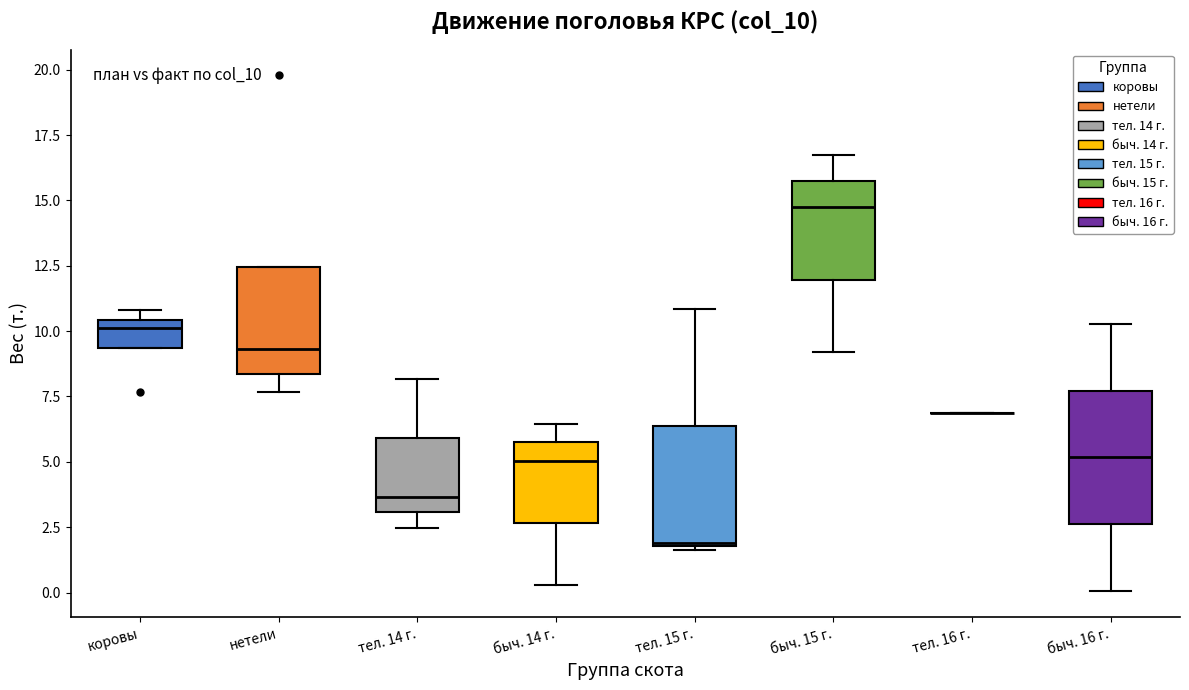

Reading left to right, transcribe this box plot: for each box, give where its median line is, the range the box spans, and where its two whiskers end, as read against the y-axis. The values are not printed on the chart, so give them approximately, as read against the axis.

коровы: median 10.0, box 9.5 to 10.5, whiskers 9.5 to 11.0
нетели: median 9.5, box 8.5 to 12.5, whiskers 7.5 to 12.5
тел. 14 г.: median 3.5, box 3.0 to 6.0, whiskers 2.5 to 8.0
быч. 14 г.: median 5.0, box 2.5 to 5.5, whiskers 0.5 to 6.5
тел. 15 г.: median 2.0, box 2.0 to 6.5, whiskers 1.5 to 11.0
быч. 15 г.: median 14.5, box 12.0 to 15.5, whiskers 9.0 to 16.5
тел. 16 г.: box collapsed to a line at 7.0, whiskers 7.0 to 7.0
быч. 16 г.: median 5.0, box 2.5 to 7.5, whiskers 0.0 to 10.5